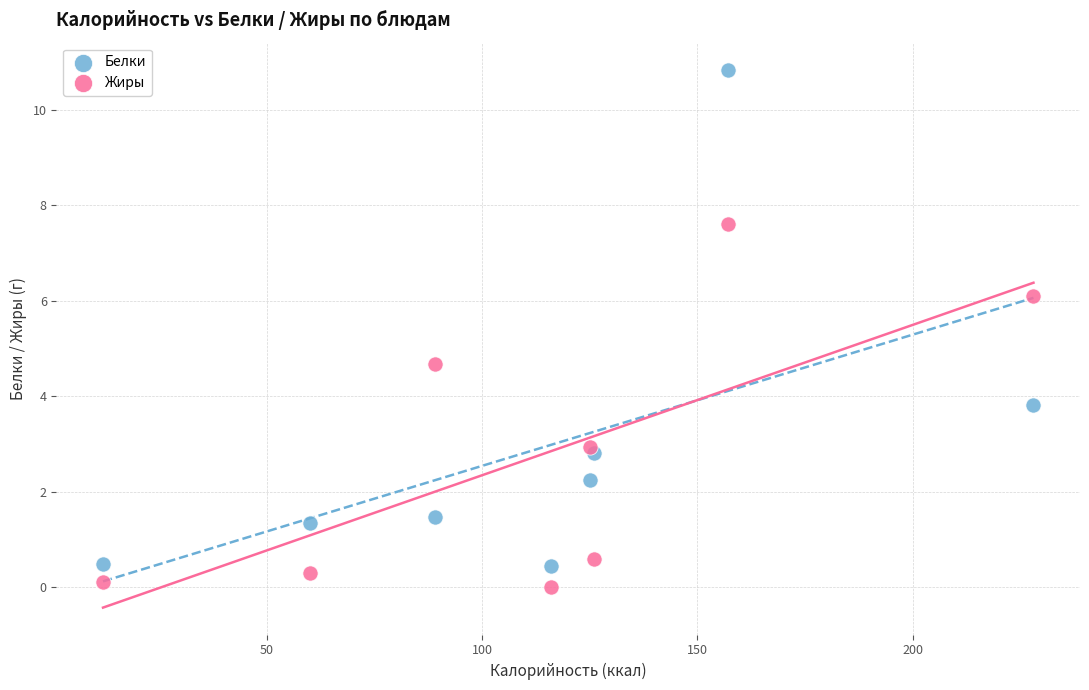

In the Белки series, what Y value is closest to 5?

3.8